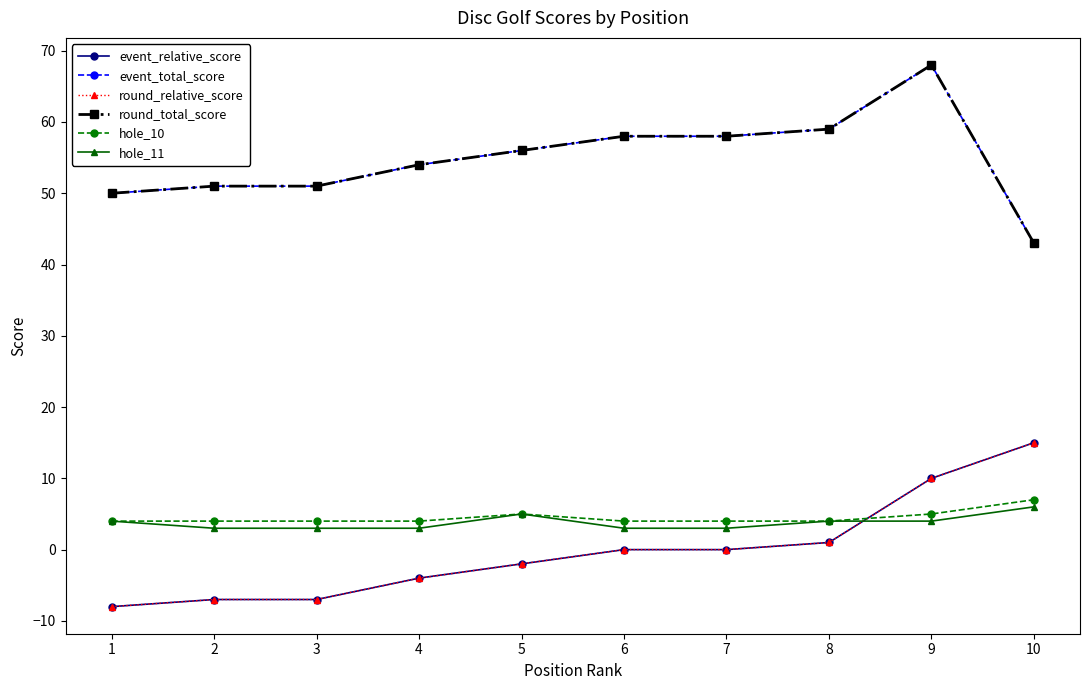

At which category does round_total_score reach its first local peak?

9